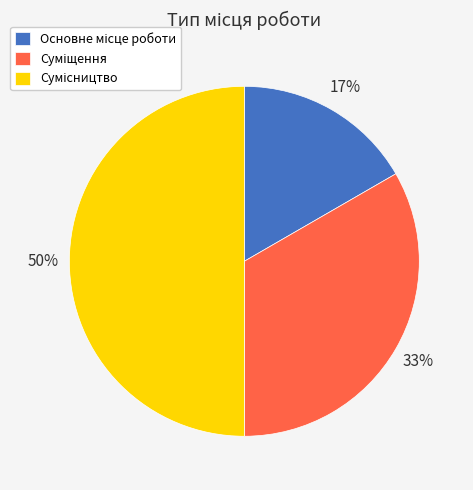

To the nearest percent, what is the difference between the largest and smallest slice percentages?

33%